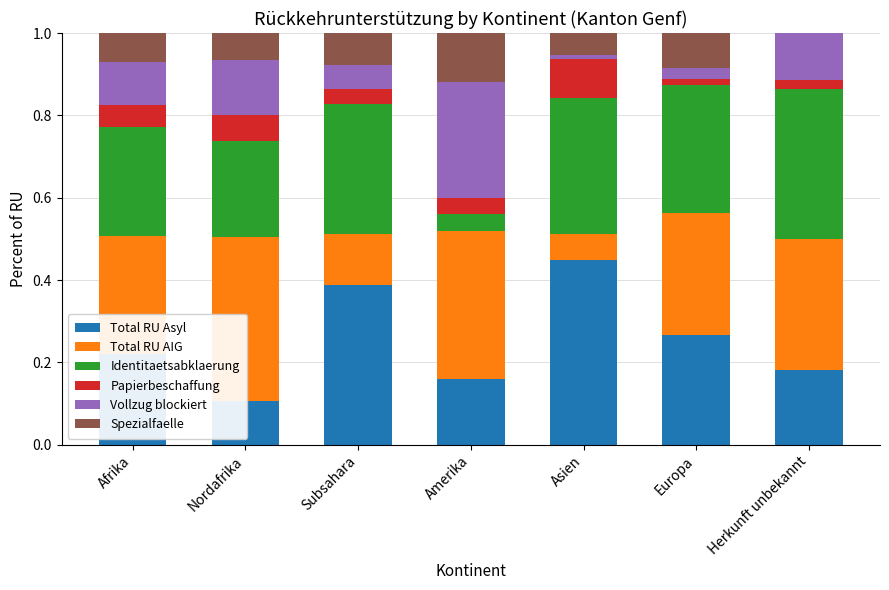

Which has a higher value, Amerika or Asien?

Asien